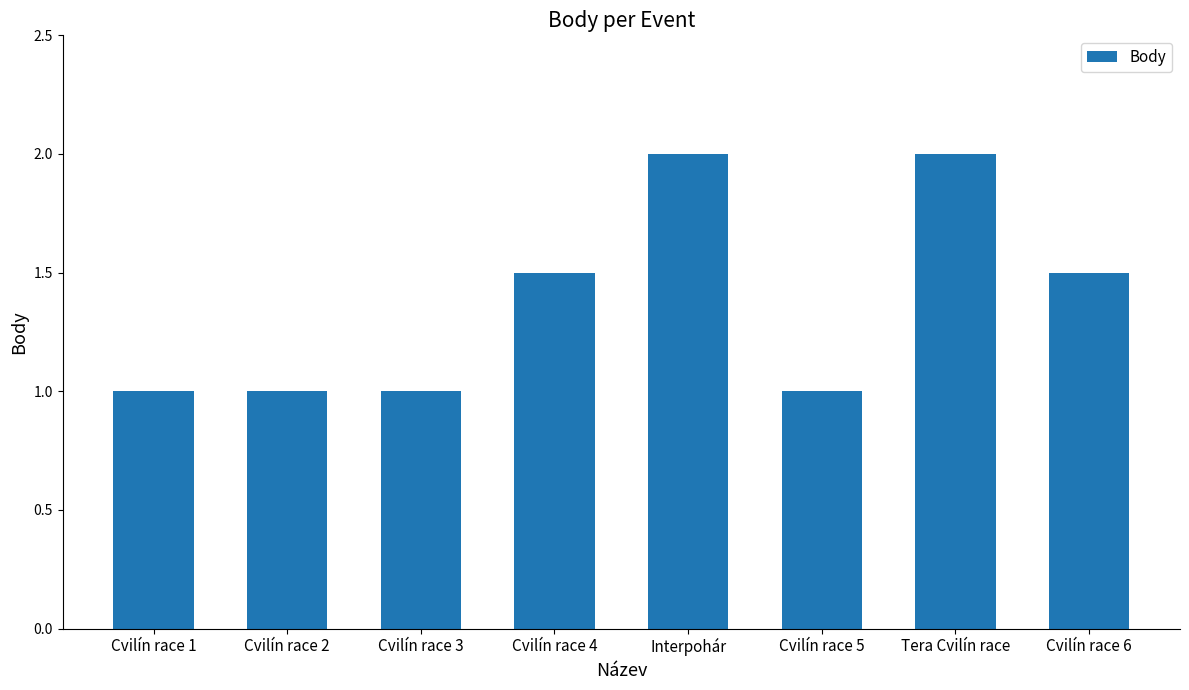

Approximately how many times larger is the value at Interpohár compared to Cvilín race 2?

2.0